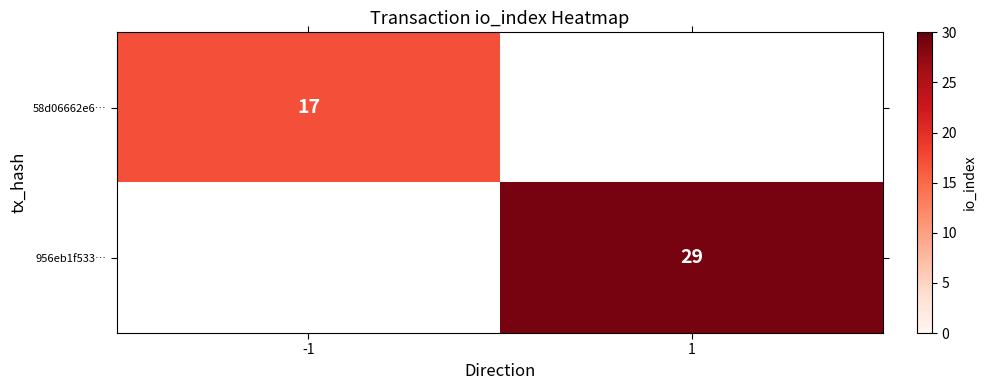

True or false: 58d06662e6… has a value of 17 at -1.

True